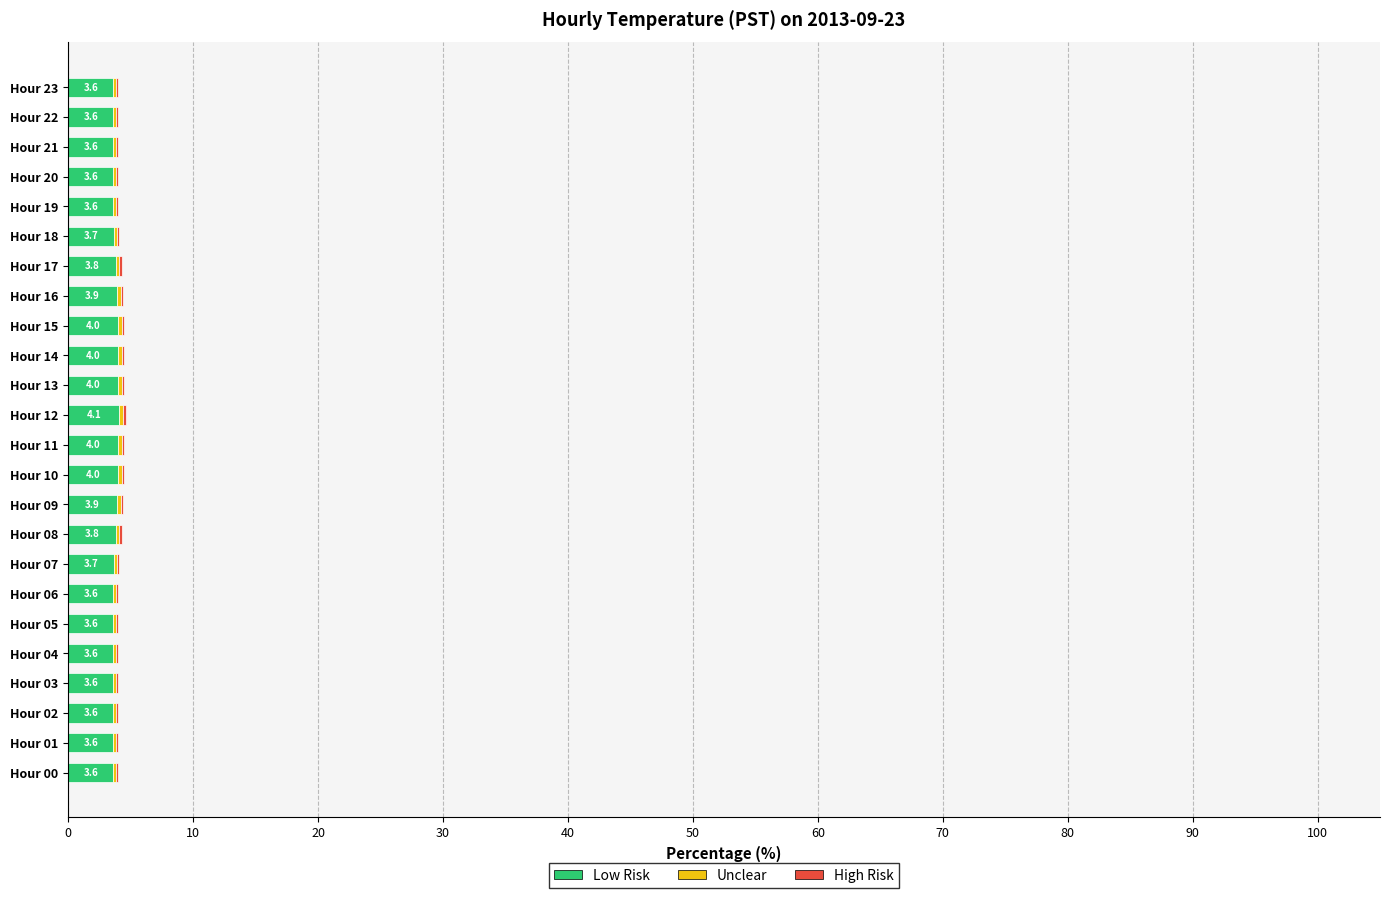

The Low Risk series shows 3.6 at Hour 21. True or false?

True